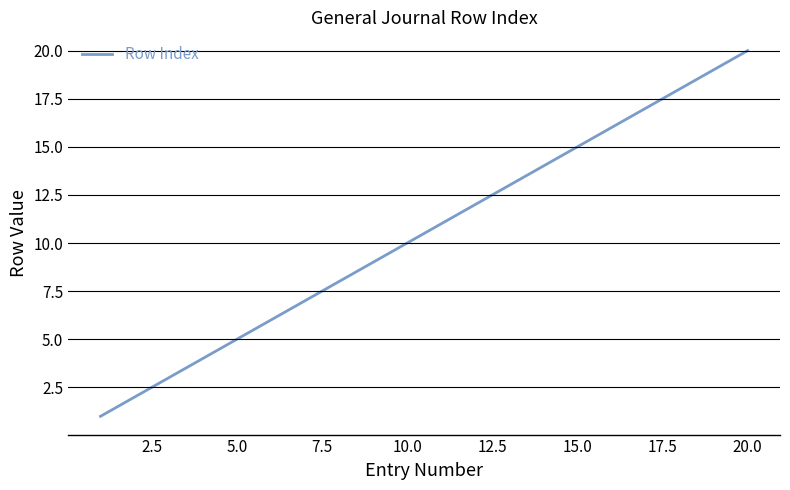

Is this an area chart (filled region under the line)?

No